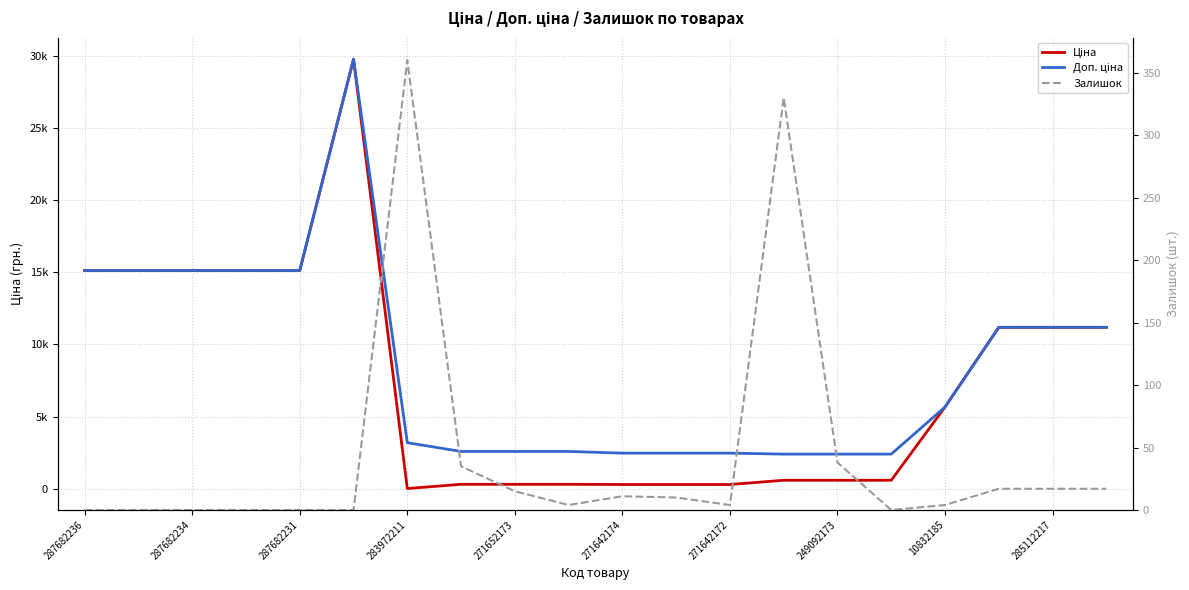

What is the spread (max minus min) of values at 19?

11171.2